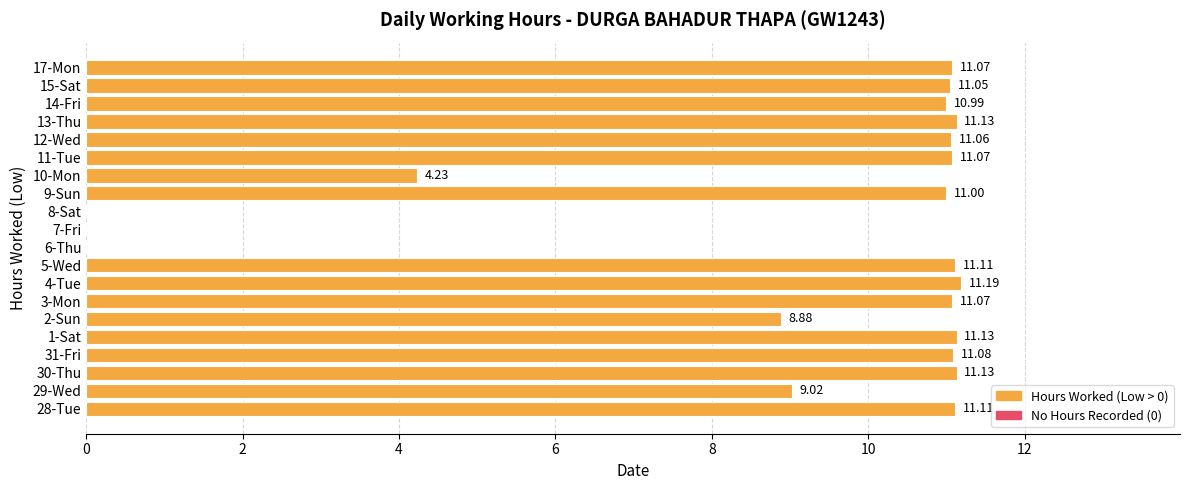

What is the sum of the values at 28-Tue and 8-Sat?

11.1